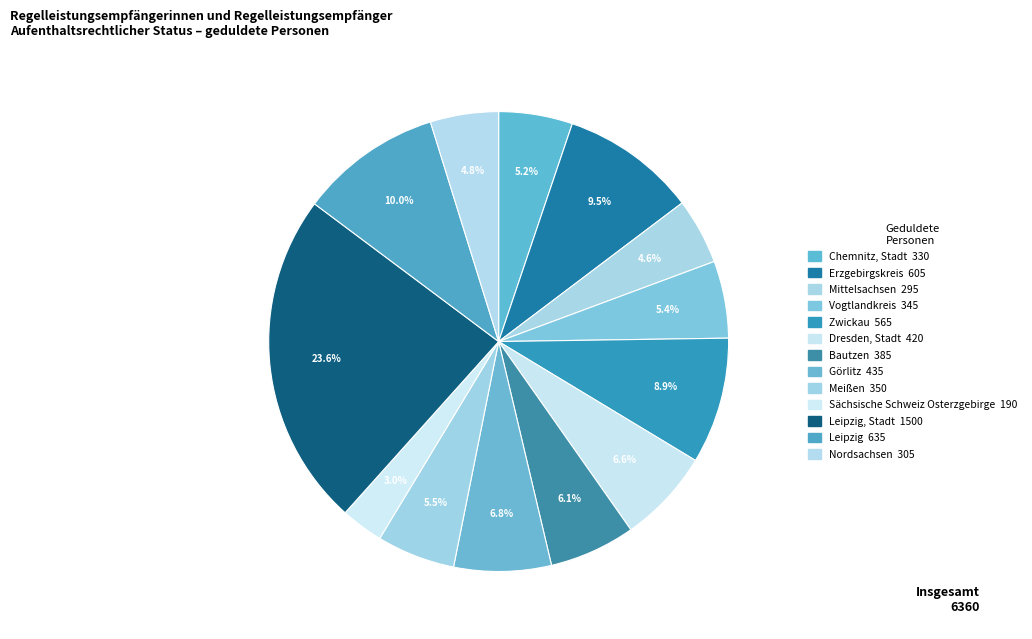

What is the largest slice in the pie chart?

Leipzig, Stadt